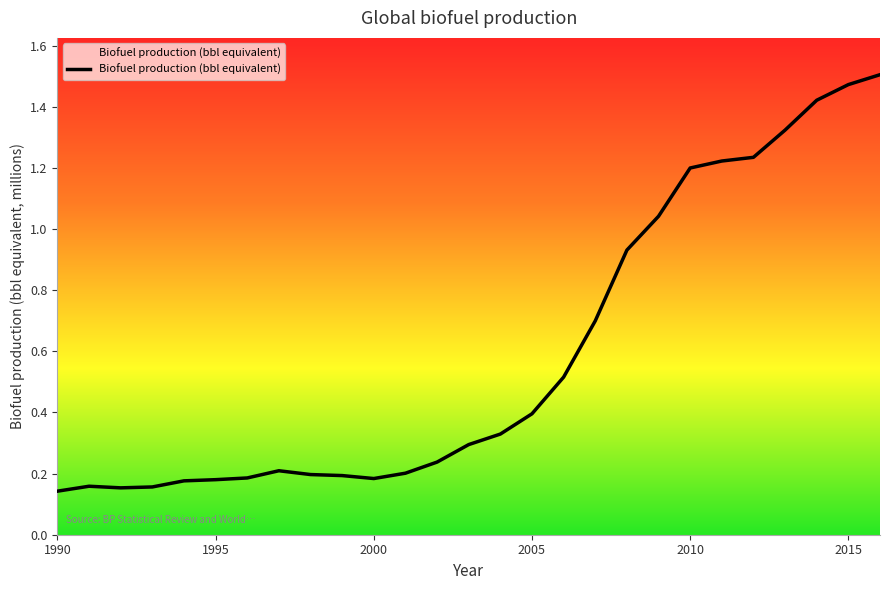

The chart shows a value of 0.2 at 2000. True or false?

True